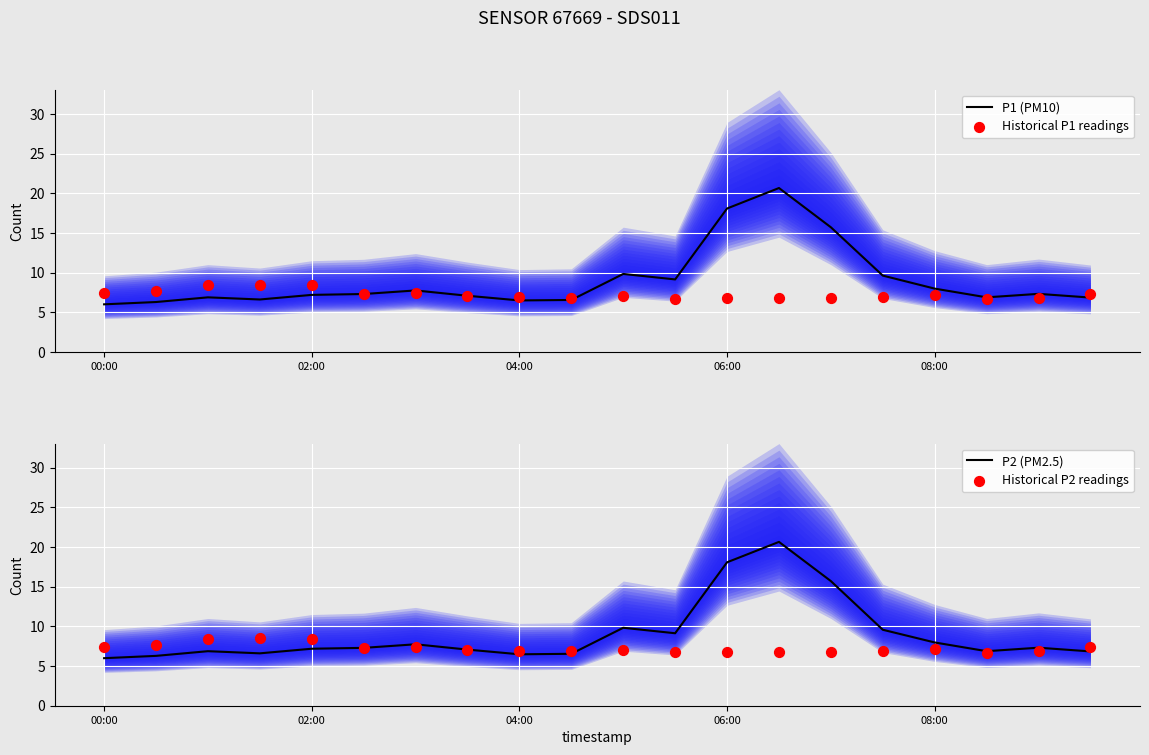

At which category is the sum across all series the highest?

13